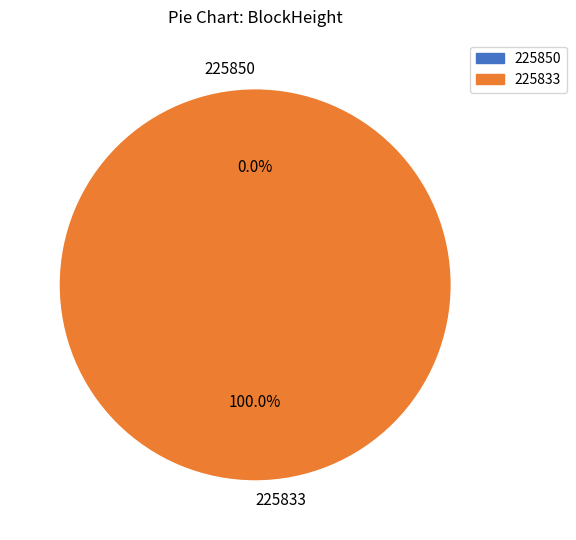

To the nearest percent, what portion does 225833 represent?

100%